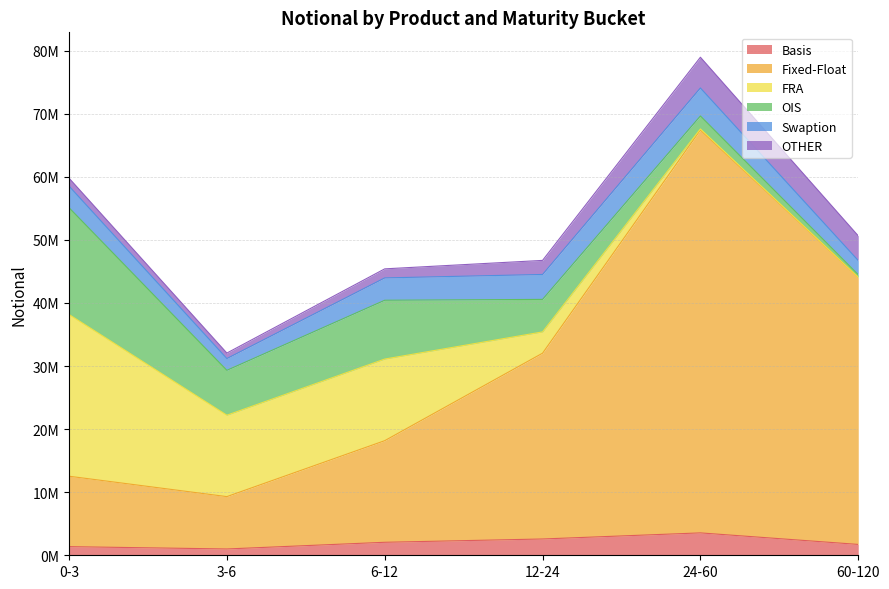

What is the sum of the OTHER values at 3-6 and 0-3?

2123795